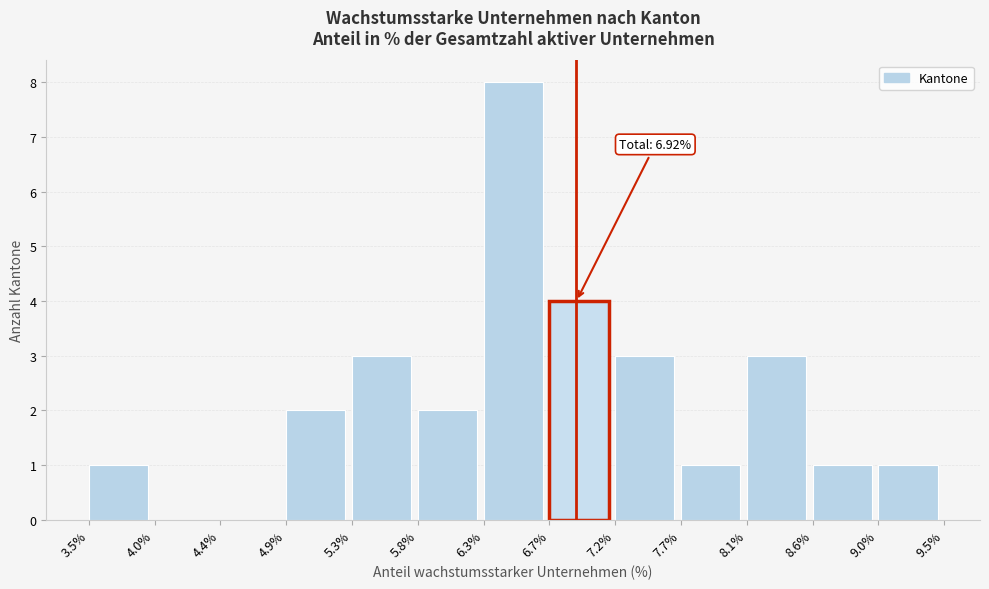

Over which range of the x-axis is the bar tallest?

6.3% to 6.7%